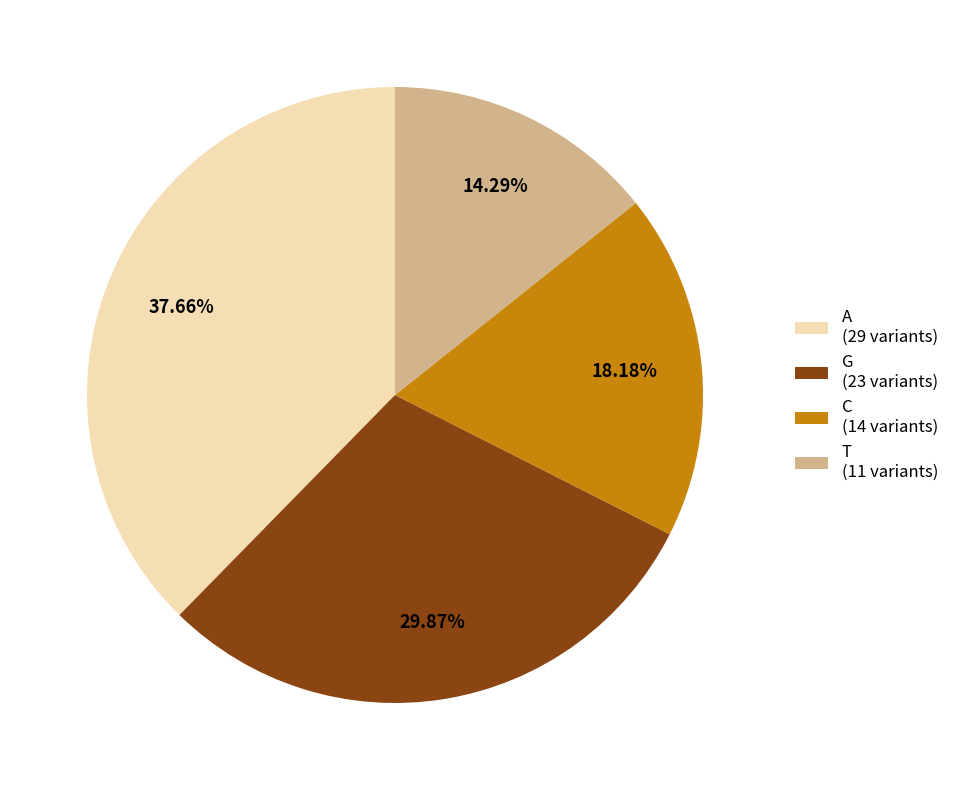

What portion of the pie excludes T?

85.7%